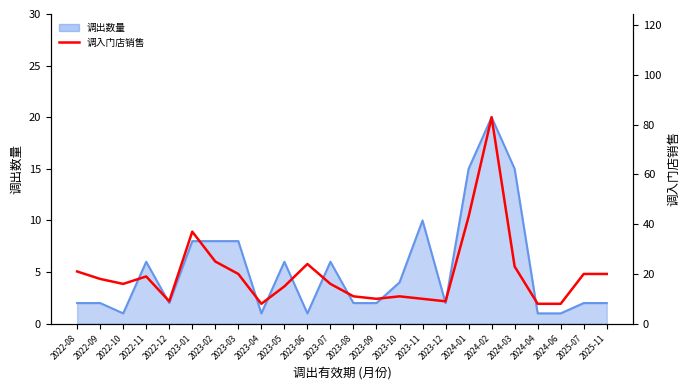

What is the smallest value displayed?

8